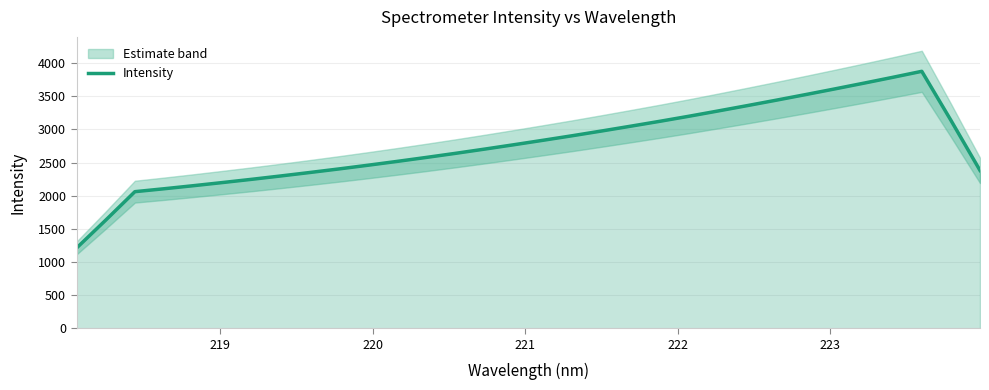

What is the highest value of the Intensity series?

3877.2